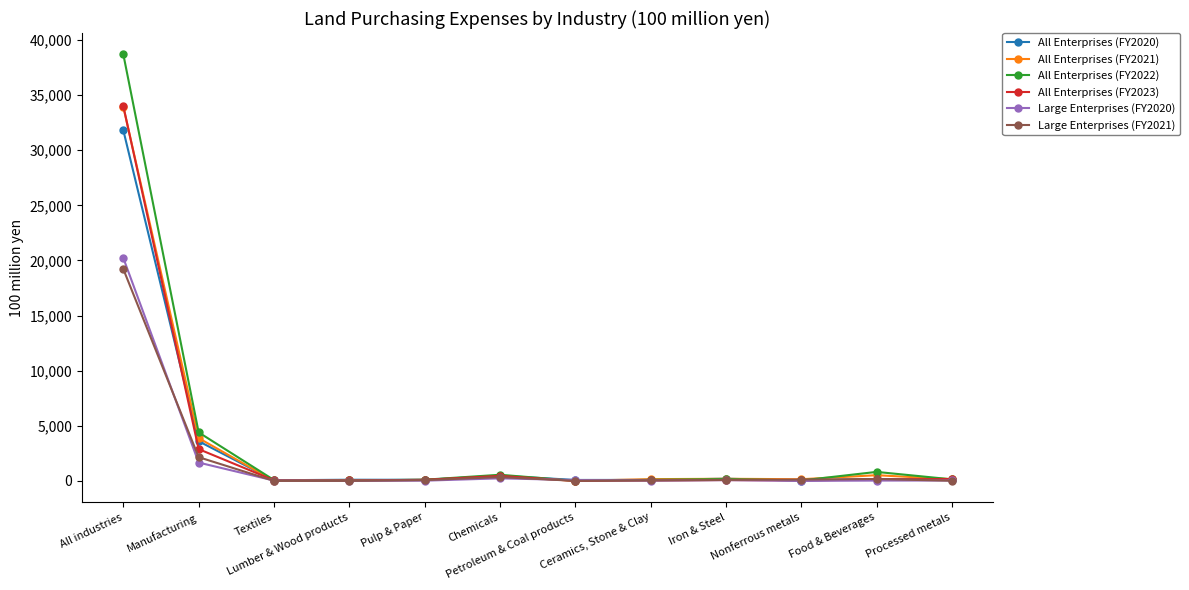

What is the minimum value for All Enterprises (FY2022)?

9